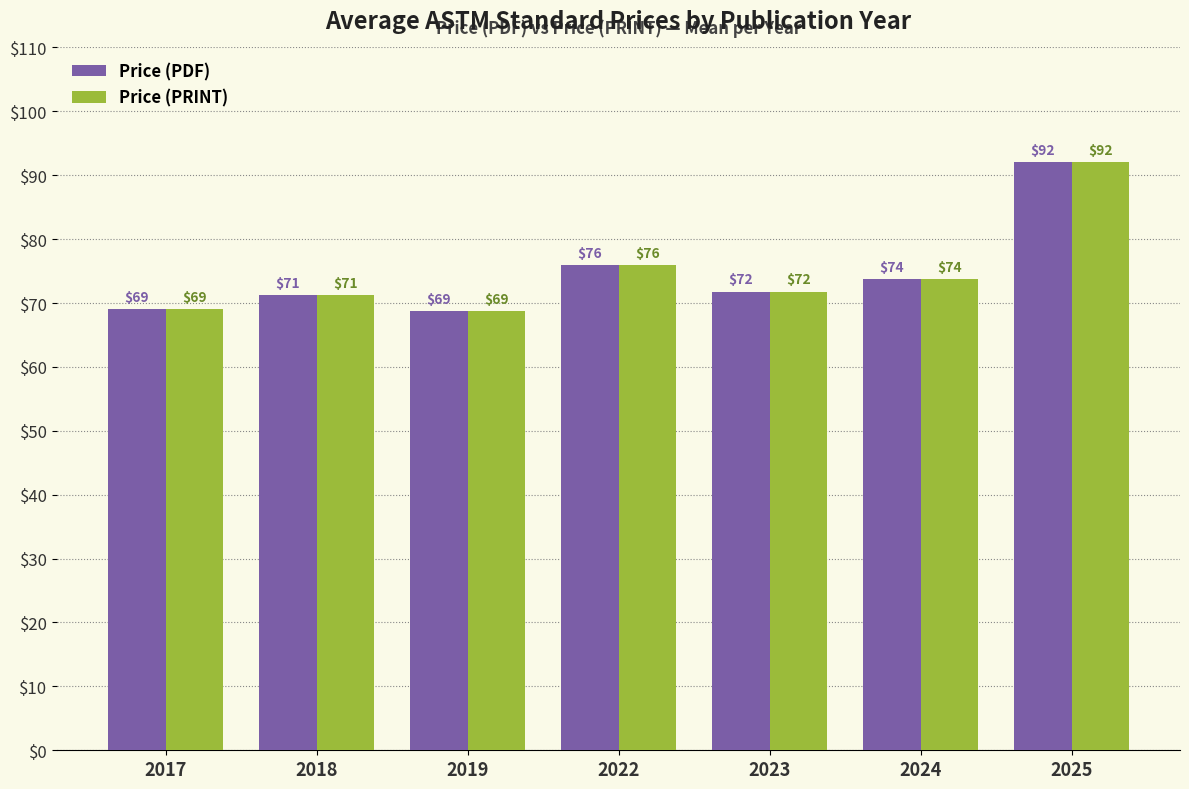

What is the sum of all Price (PDF) values?

522.7